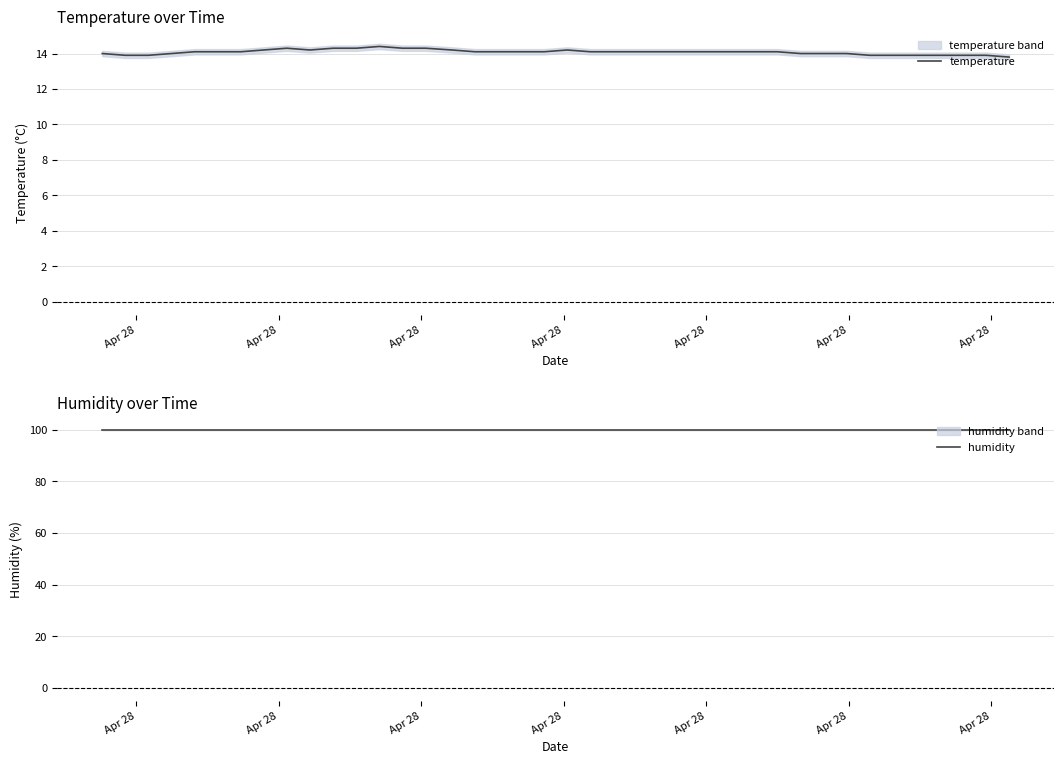

What is the lowest value of the humidity series?

99.9